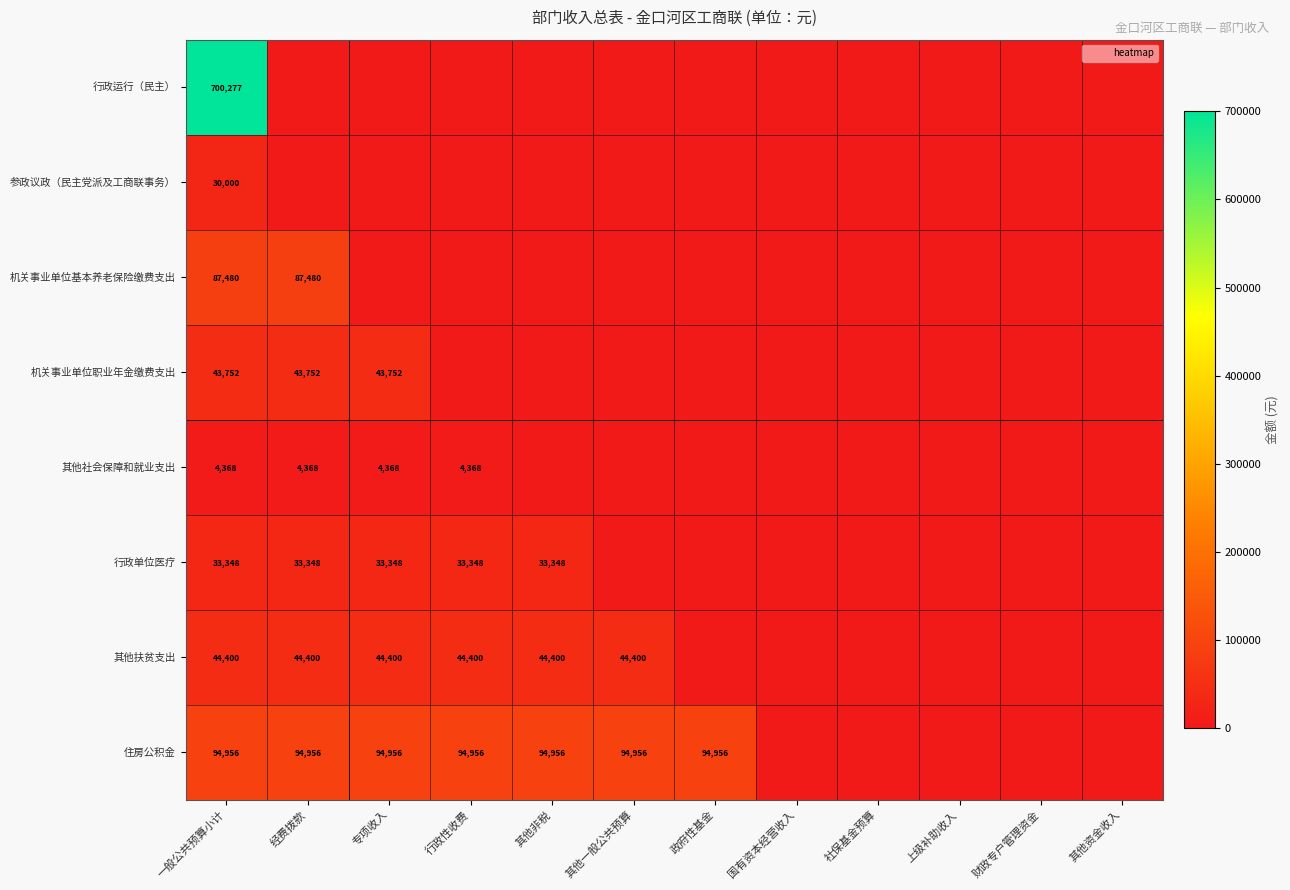

Which series has the largest range (max minus min)?

行政运行（民主）